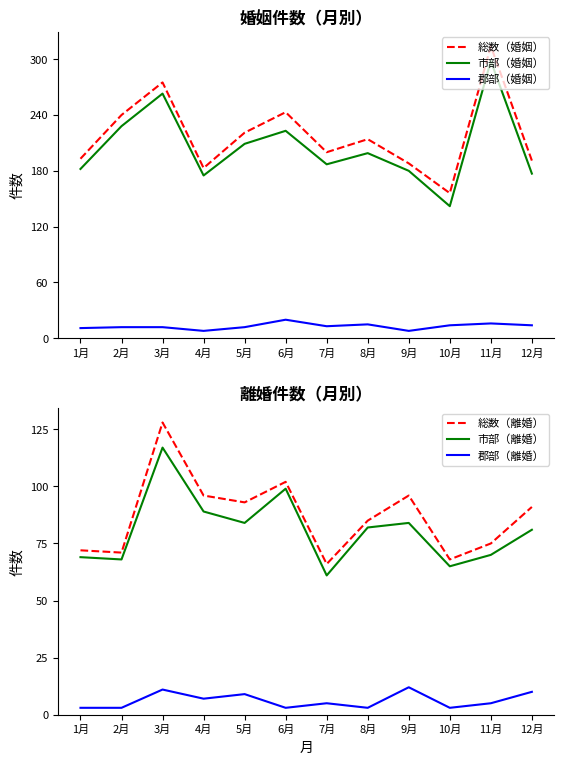

What are all the series names shown in the legend?

総数（婚姻）, 市部（婚姻）, 郡部（婚姻）, 総数（離婚）, 市部（離婚）, 郡部（離婚）